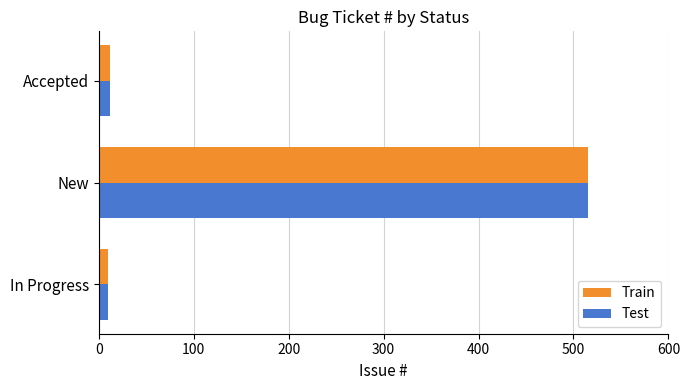

At which label is Test closest to 262?

Accepted